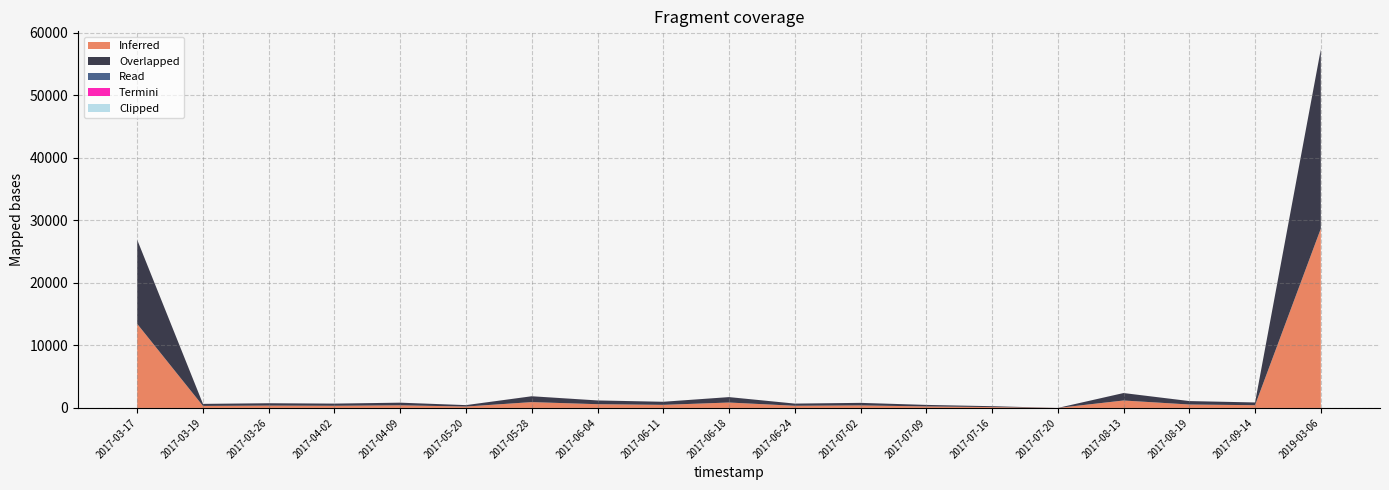

Reading left to right, extract all data points from this chart.

Inferred: 2017-03-17=13447.4	2017-03-19=324.0	2017-03-26=375.0	2017-04-02=346.0	2017-04-09=421.0	2017-05-20=225.0	2017-05-28=934.0	2017-06-04=599.0	2017-06-11=493.0	2017-06-18=866.0	2017-06-24=347.0	2017-07-02=405.0	2017-07-09=242.0	2017-07-16=139.0	2017-07-20=0.0	2017-08-13=1191.0	2017-08-19=549.0	2017-09-14=438.0	2019-03-06=28689.0
Overlapped: 2017-03-17=13448.4	2017-03-19=325.0	2017-03-26=376.0	2017-04-02=347.0	2017-04-09=420.0	2017-05-20=226.0	2017-05-28=935.0	2017-06-04=600.0	2017-06-11=494.0	2017-06-18=867.0	2017-06-24=348.0	2017-07-02=406.0	2017-07-09=243.0	2017-07-16=140.0	2017-07-20=0.0	2017-08-13=1192.0	2017-08-19=550.0	2017-09-14=439.0	2019-03-06=28690.0
Read: 2017-03-17=1.0	2017-03-19=1.0	2017-03-26=1.0	2017-04-02=1.0	2017-04-09=1.0	2017-05-20=1.0	2017-05-28=1.0	2017-06-04=1.0	2017-06-11=1.0	2017-06-18=1.0	2017-06-24=1.0	2017-07-02=1.0	2017-07-09=1.0	2017-07-16=1.0	2017-07-20=1.0	2017-08-13=1.0	2017-08-19=1.0	2017-09-14=1.0	2019-03-06=1.0
Termini: 2017-03-17=1.0	2017-03-19=1.0	2017-03-26=1.0	2017-04-02=1.0	2017-04-09=1.0	2017-05-20=1.0	2017-05-28=1.0	2017-06-04=1.0	2017-06-11=1.0	2017-06-18=1.0	2017-06-24=1.0	2017-07-02=1.0	2017-07-09=1.0	2017-07-16=1.0	2017-07-20=1.0	2017-08-13=1.0	2017-08-19=1.0	2017-09-14=1.0	2019-03-06=0.1
Clipped: 2017-03-17=0.1	2017-03-19=0.0	2017-03-26=0.0	2017-04-02=0.0	2017-04-09=0.0	2017-05-20=0.0	2017-05-28=0.0	2017-06-04=0.0	2017-06-11=0.0	2017-06-18=0.0	2017-06-24=0.0	2017-07-02=0.0	2017-07-09=0.0	2017-07-16=0.0	2017-07-20=0.0	2017-08-13=0.0	2017-08-19=0.0	2017-09-14=0.0	2019-03-06=0.1